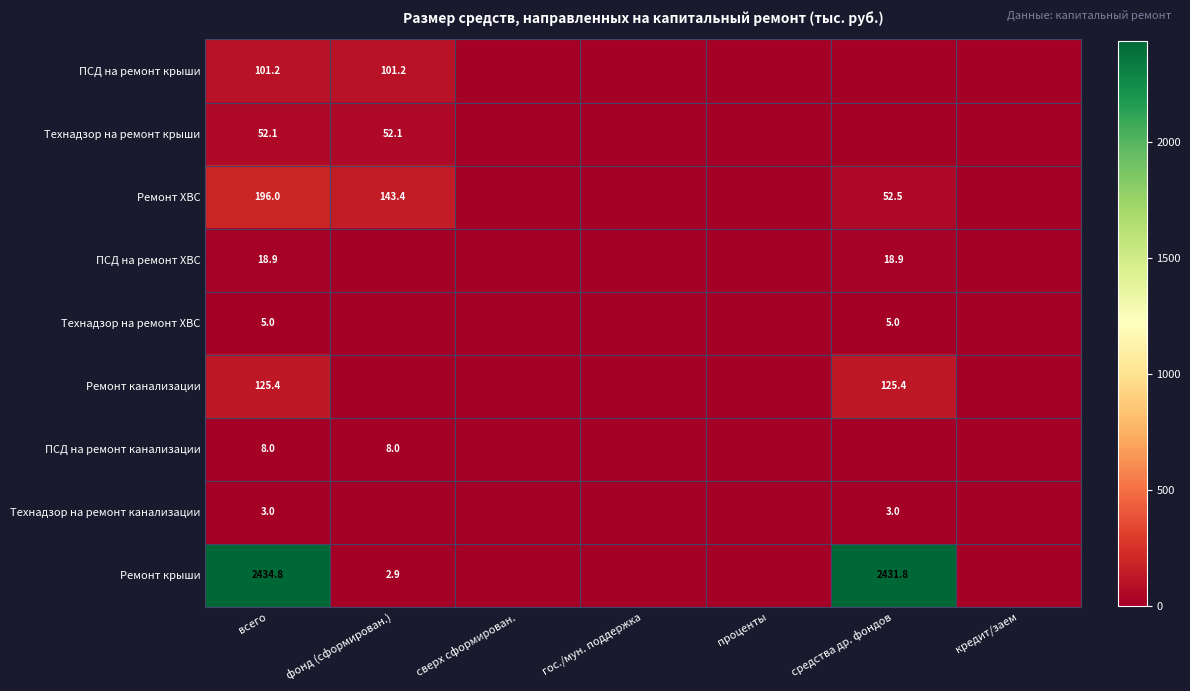

What is the total value across all series at всего?

2944.4